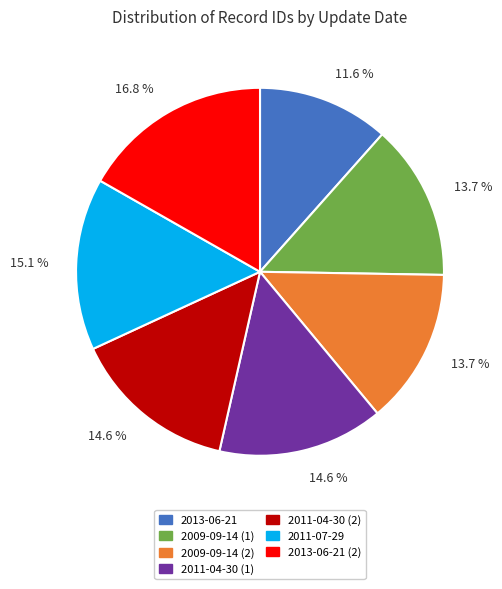

Which category has the smallest portion of the pie?

2013-06-21